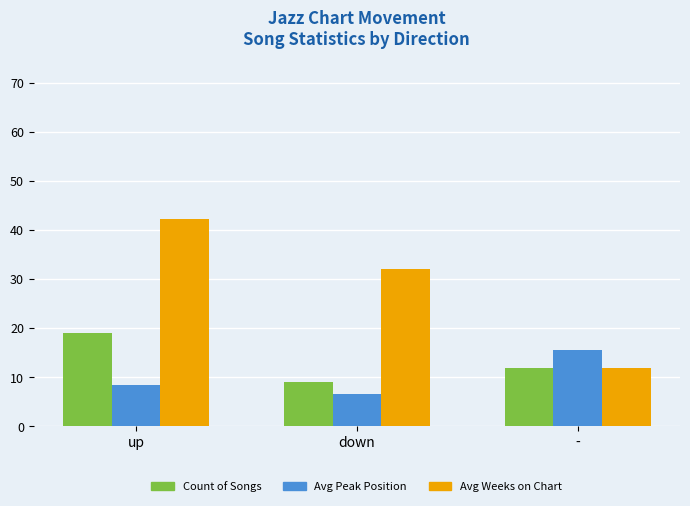

What is the difference between the maximum and minimum values in the Avg Weeks on Chart series?

30.3